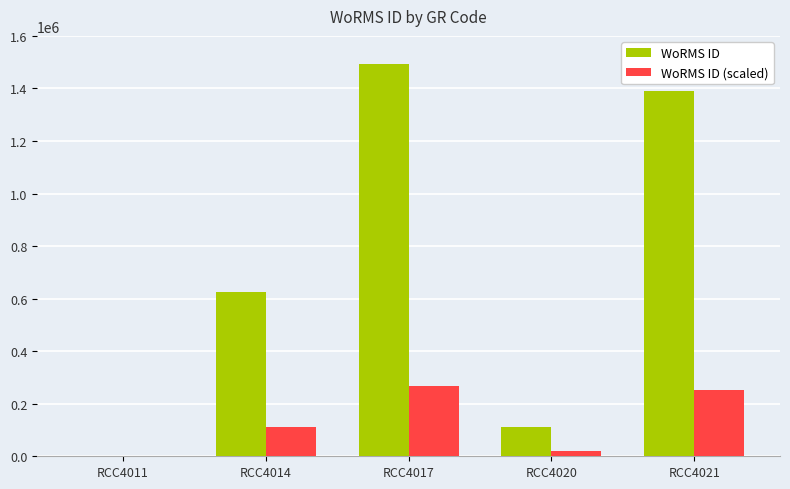

Reading left to right, extract all data points from this chart.

WoRMS ID: RCC4011=0.0	RCC4014=623650.0	RCC4017=1491877.0	RCC4020=110335.0	RCC4021=1391356.0
WoRMS ID (scaled): RCC4011=0.0	RCC4014=112257.0	RCC4017=268537.9	RCC4020=19860.3	RCC4021=250444.1